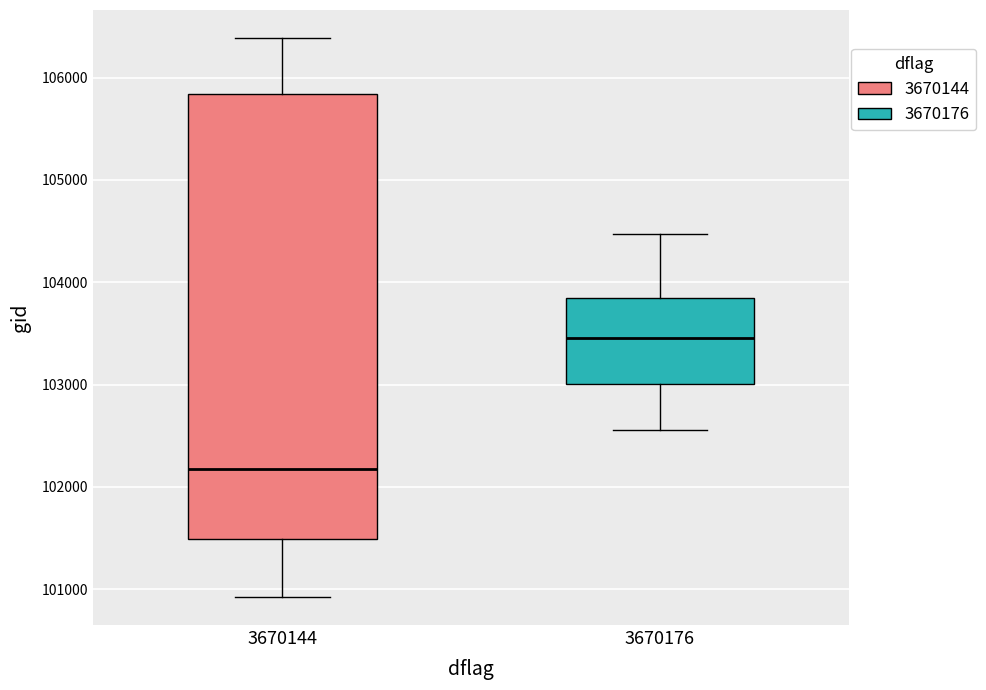

Reading left to right, read every box against the y-axis: the position of its median line, the range the box covers, and the ends of its whiskers. The values are not printed on the chart, so give them approximately, as read against the axis.

3670144: median 102200, box 101500 to 105800, whiskers 100900 to 106400
3670176: median 103500, box 103000 to 103800, whiskers 102600 to 104500